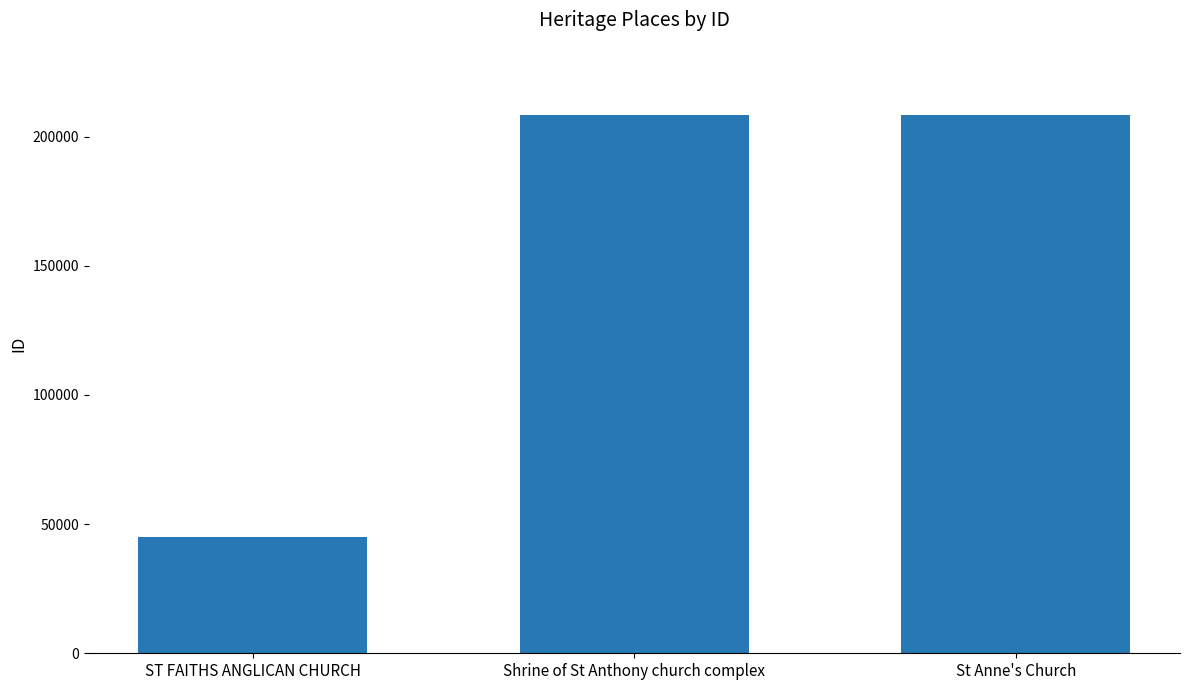

At which category does the chart reach its minimum across all series?

ST FAITHS ANGLICAN CHURCH